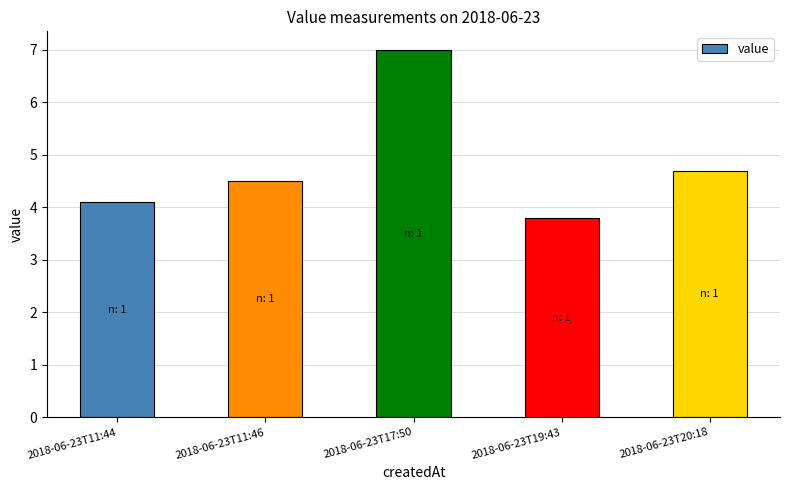

At which category does the chart reach its peak across all series?

2018-06-23T17:50